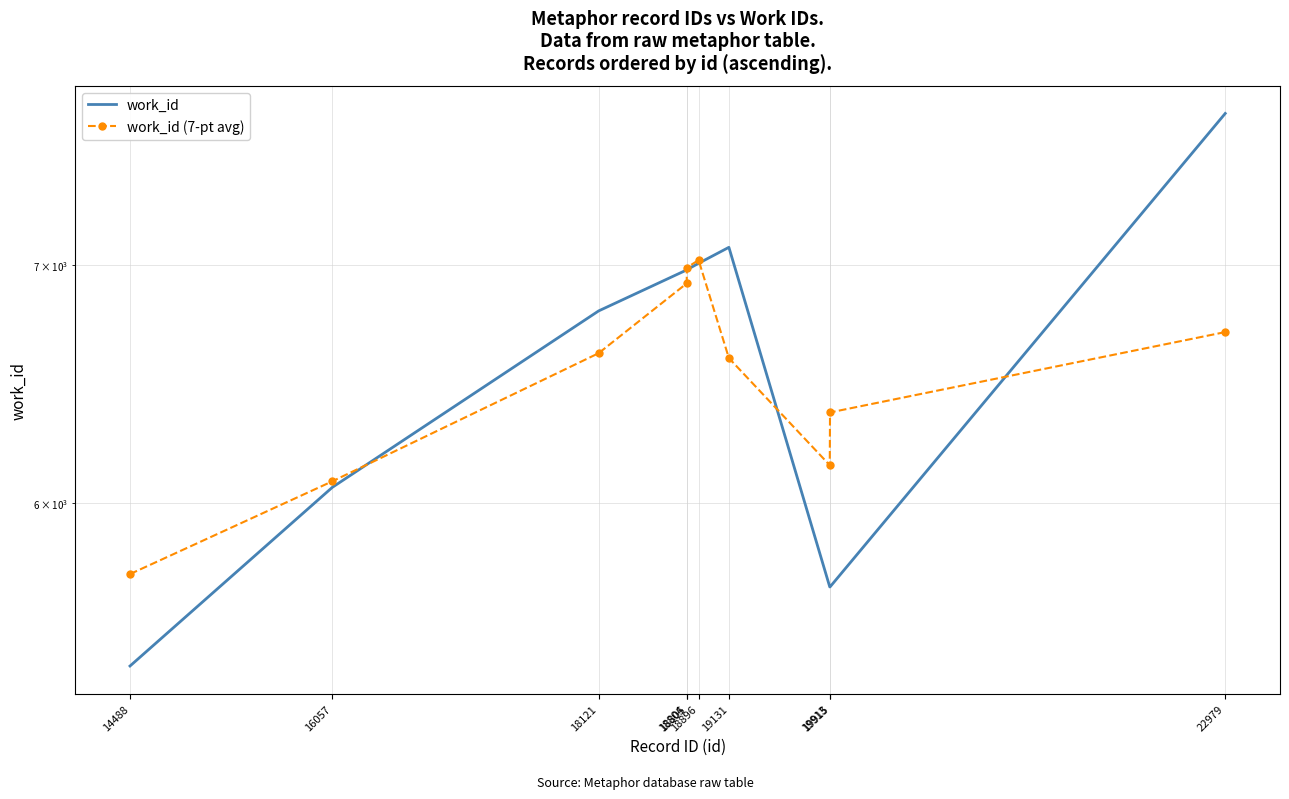

Reading left to right, transcribe all the data shown in this chart.

work_id: 14488=5397.0	16057=6060.0	18121=6794.0	18804=6977.0	18805=6978.0	18896=7007.0	19131=7080.0	19913=5681.0	19915=5681.0	22979=7722.0
work_id (7-pt avg): 14488=5728.5	16057=6083.7	18121=6610.3	18804=6916.3	18805=6987.3	18896=7021.7	19131=6589.3	19913=6147.3	19915=6361.3	22979=6701.5